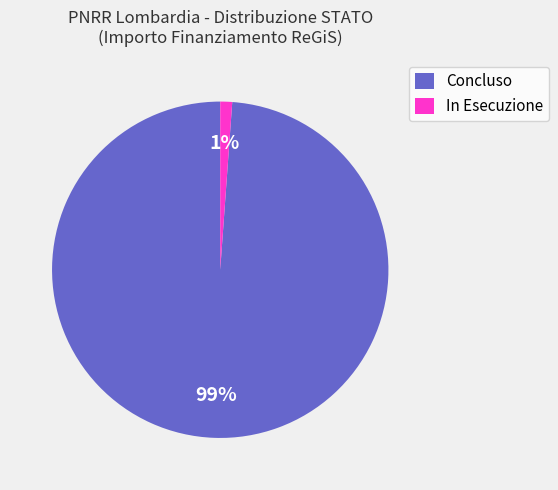

To the nearest percent, what is the combined percentage of In Esecuzione and Concluso?

100%